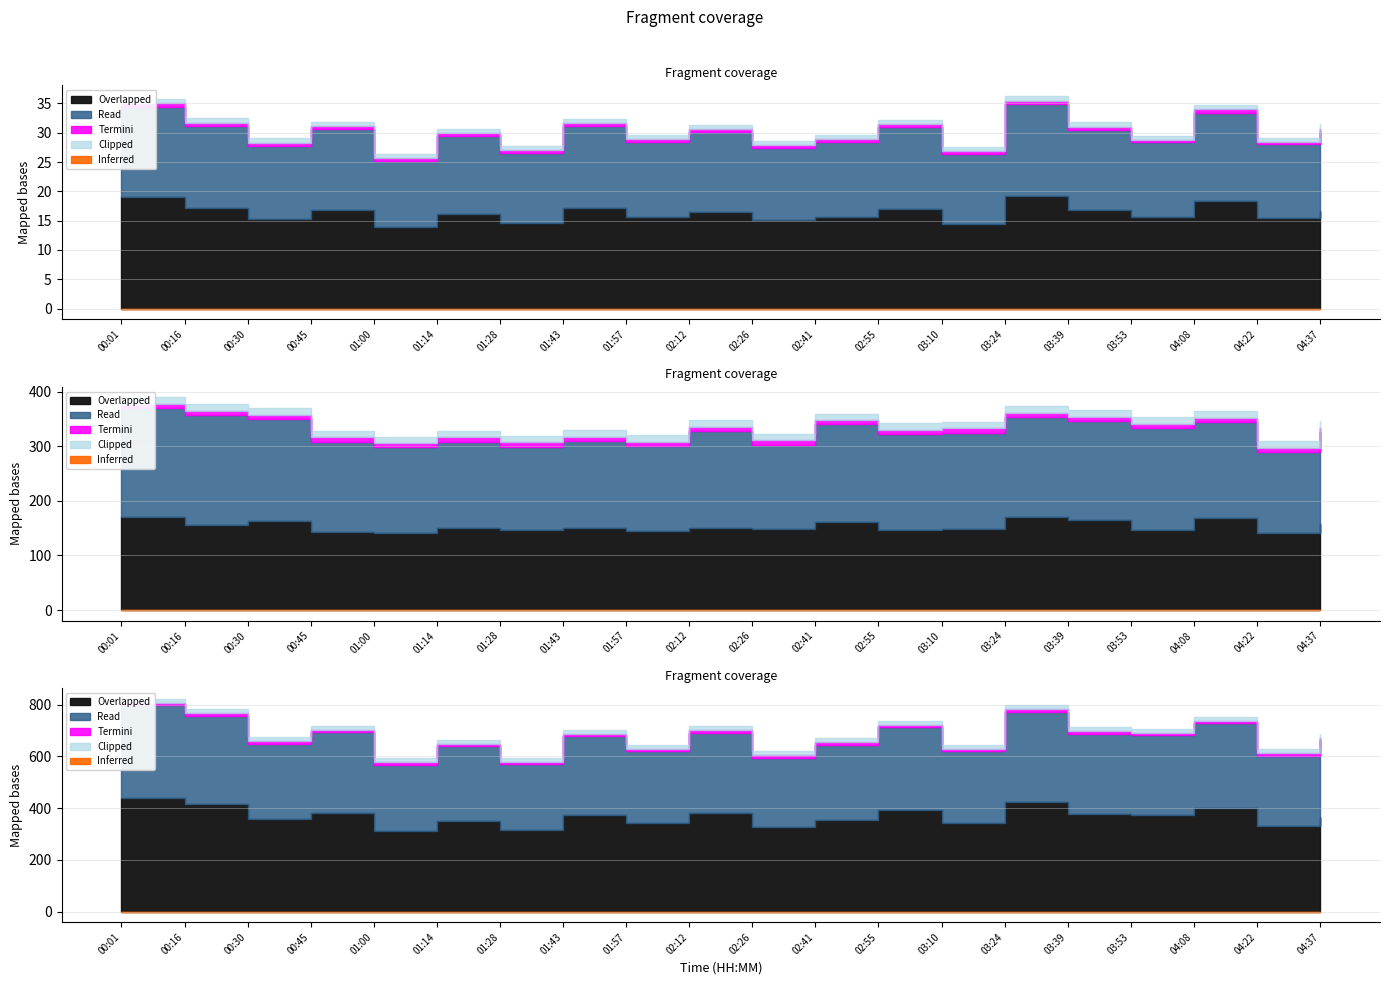

What is the label of the 7th point from the left?

01:28